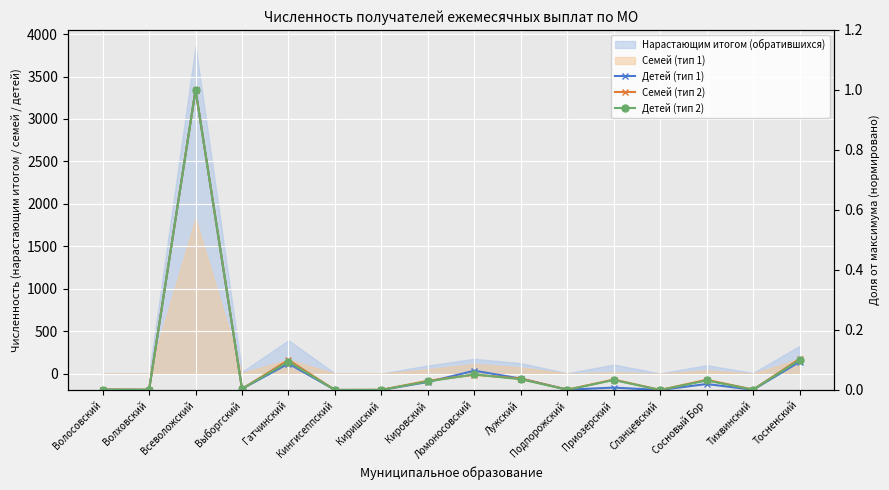

Reading left to right, what are all the values shown in this chart?

Детей (тип 1): Волосовский=0.0	Волховский=0.0	Всеволожский=1.0	Выборгский=0.0	Гатчинский=0.1	Кингисеппский=0.0	Киришский=0.0	Кировский=0.0	Ломоносовский=0.1	Лужский=0.0	Подпорожский=0.0	Приозерский=0.0	Сланцевский=0.0	Сосновый Бор=0.0	Тихвинский=0.0	Тосненский=0.1
Семей (тип 2): Волосовский=0.0	Волховский=0.0	Всеволожский=1.0	Выборгский=0.0	Гатчинский=0.1	Кингисеппский=0.0	Киришский=0.0	Кировский=0.0	Ломоносовский=0.1	Лужский=0.0	Подпорожский=0.0	Приозерский=0.0	Сланцевский=0.0	Сосновый Бор=0.0	Тихвинский=0.0	Тосненский=0.1
Детей (тип 2): Волосовский=0.0	Волховский=0.0	Всеволожский=1.0	Выборгский=0.0	Гатчинский=0.1	Кингисеппский=0.0	Киришский=0.0	Кировский=0.0	Ломоносовский=0.1	Лужский=0.0	Подпорожский=0.0	Приозерский=0.0	Сланцевский=0.0	Сосновый Бор=0.0	Тихвинский=0.0	Тосненский=0.1